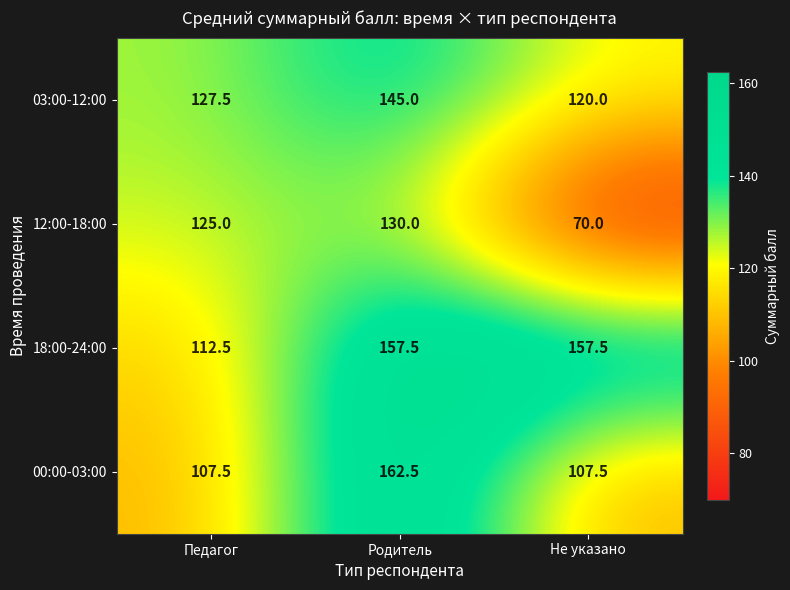

Rank the series at Родитель from lowest to highest value.

12:00-18:00, 03:00-12:00, 18:00-24:00, 00:00-03:00